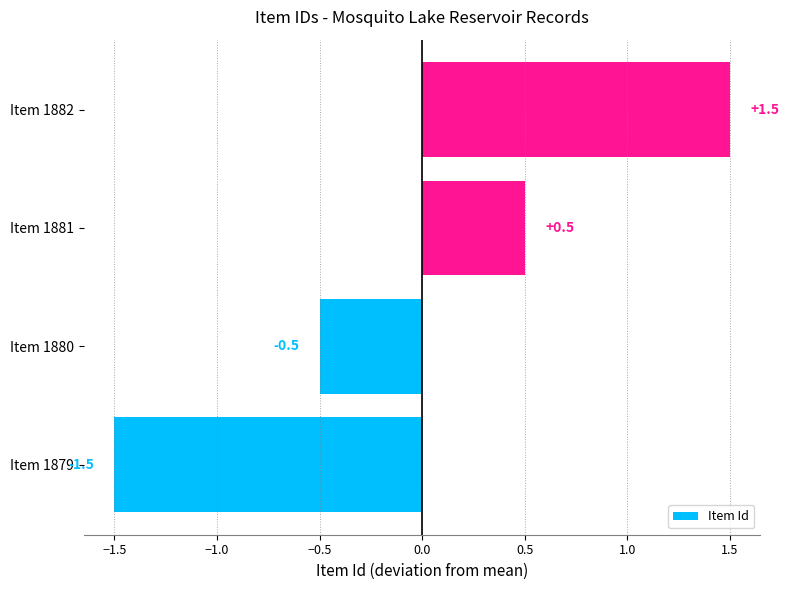

Count the values in the range 0 to 1.

1